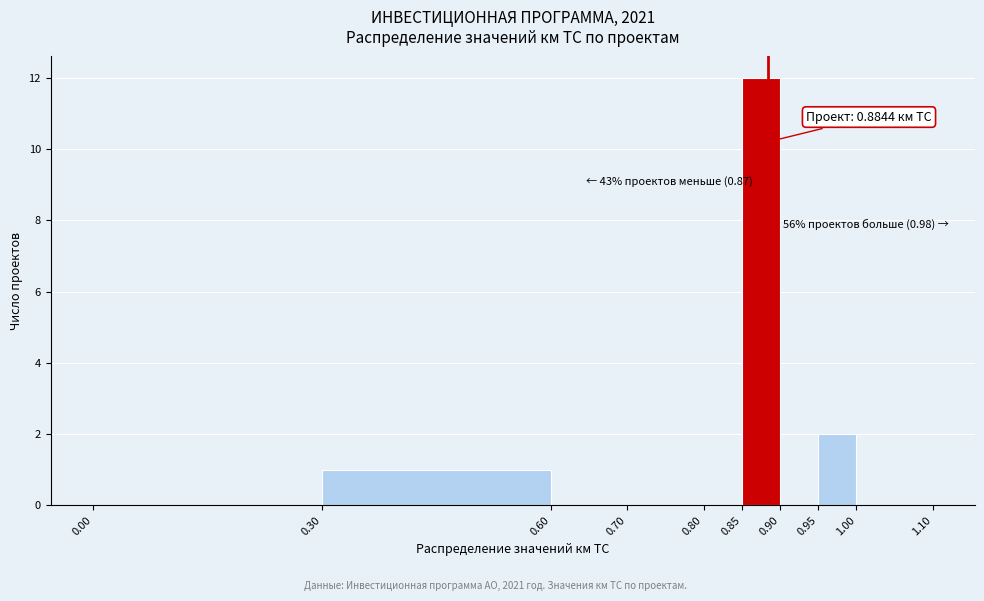

Over which range of the x-axis is the bar tallest?

0.85 to 0.90